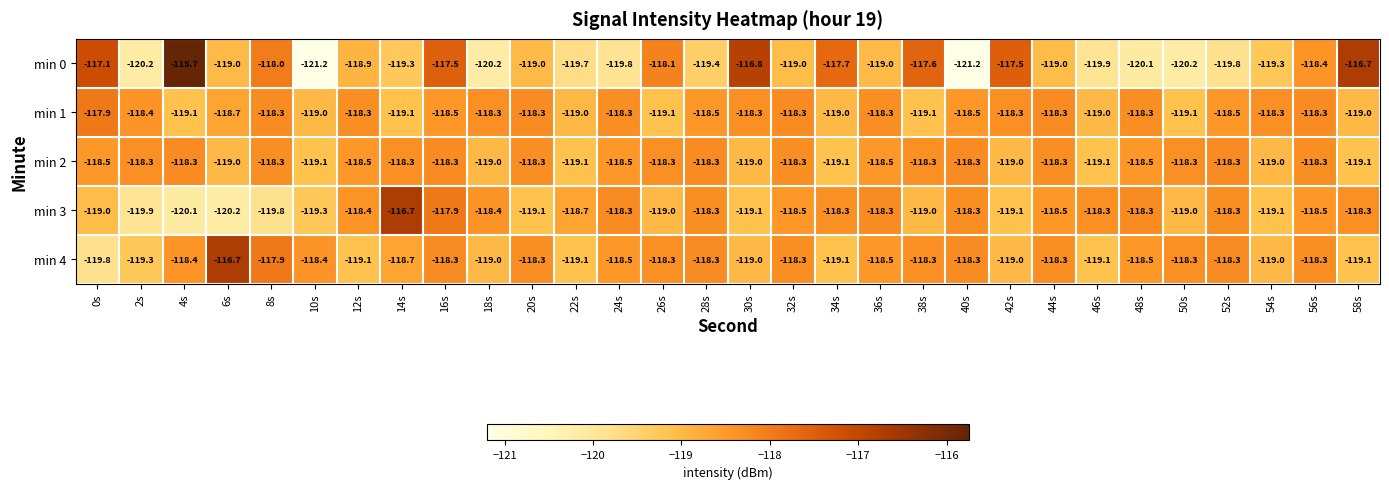

Where does the min 4 series first go above -118?

6s